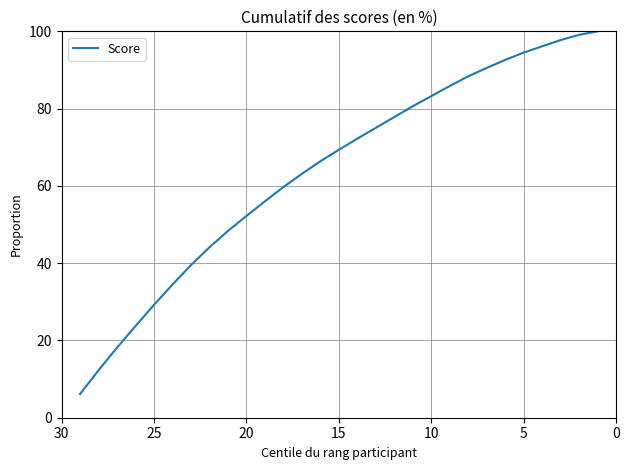

Count the number of values greater than 69.

15